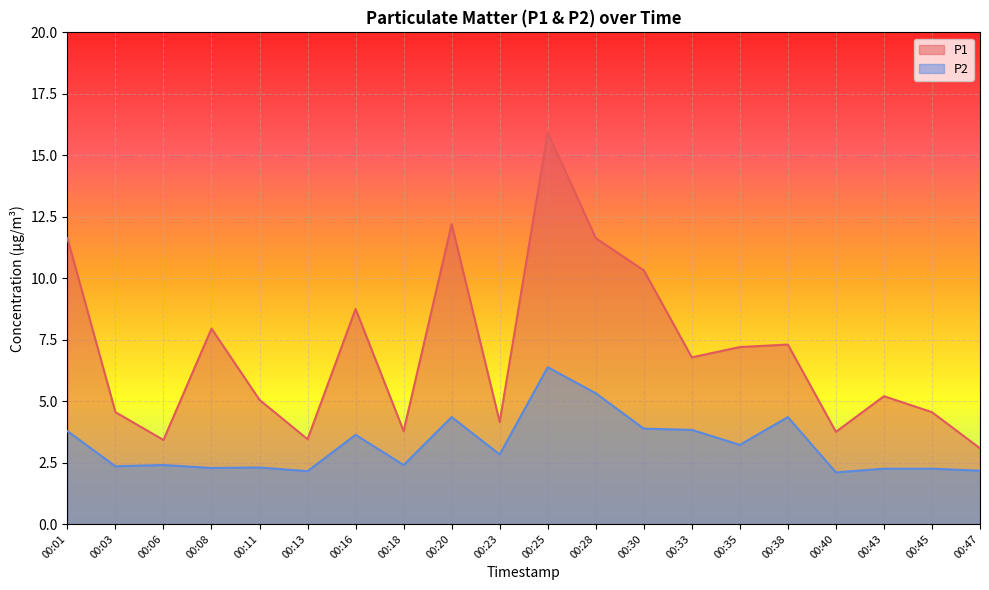

Rank the series at 00:33 from highest to lowest value.

P1, P2